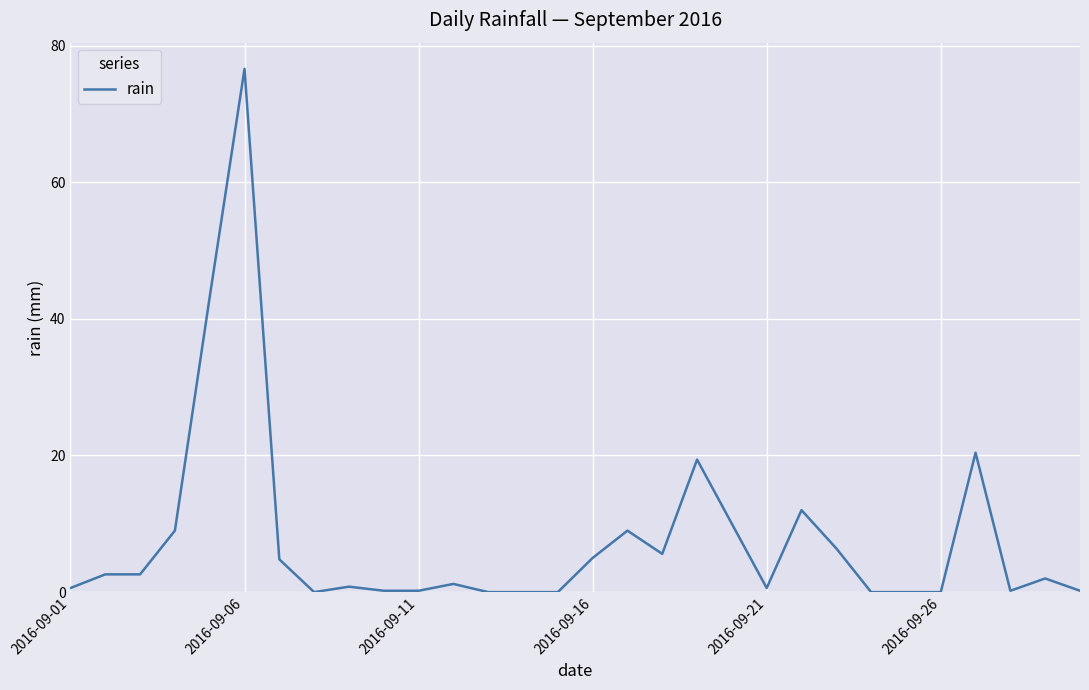

What is the maximum value shown in the chart?

76.6